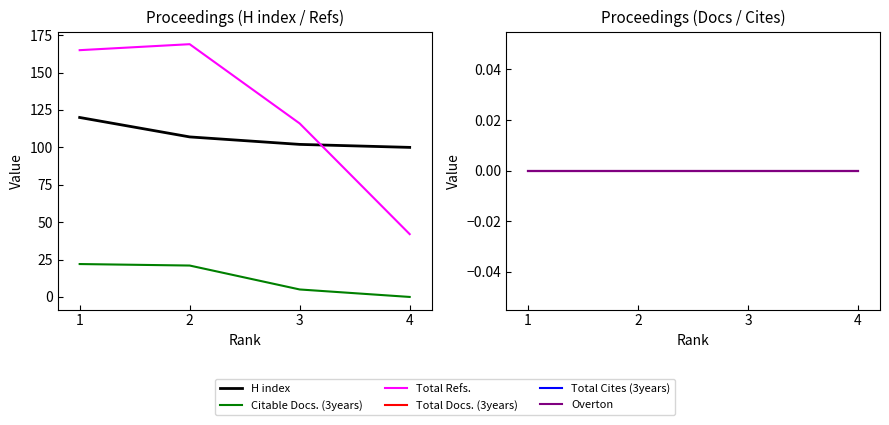

True or false: Total Cites (3years) and Overton cross at least once.

False